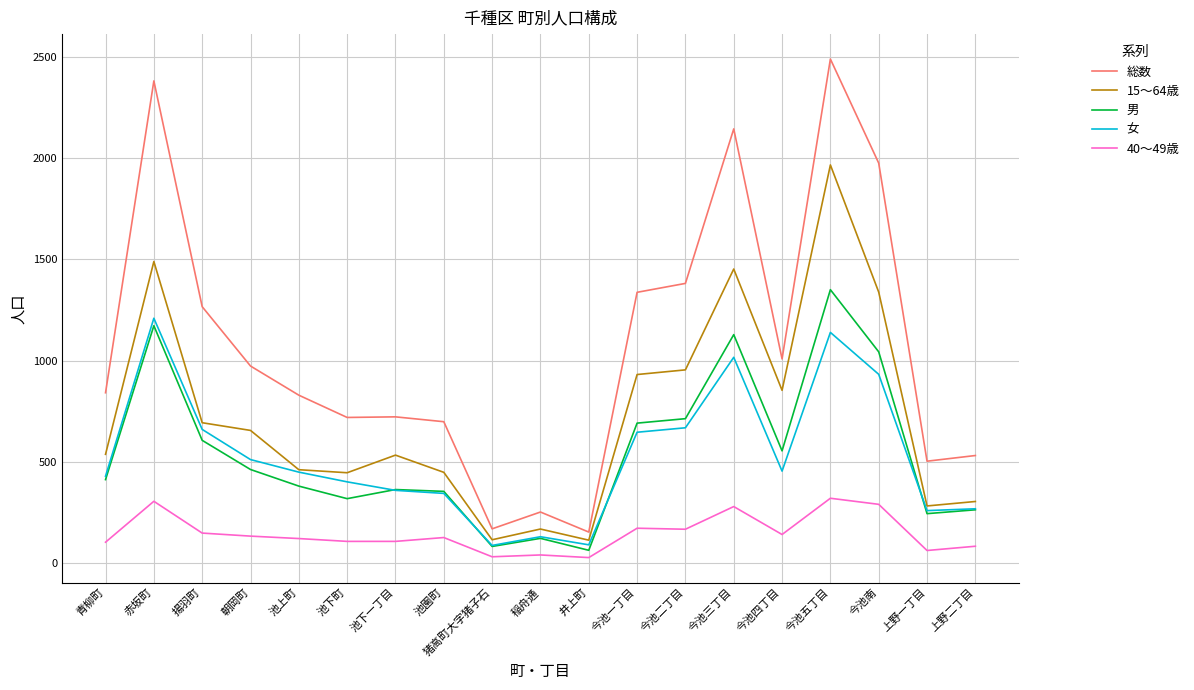

Which series has the largest range (max minus min)?

総数